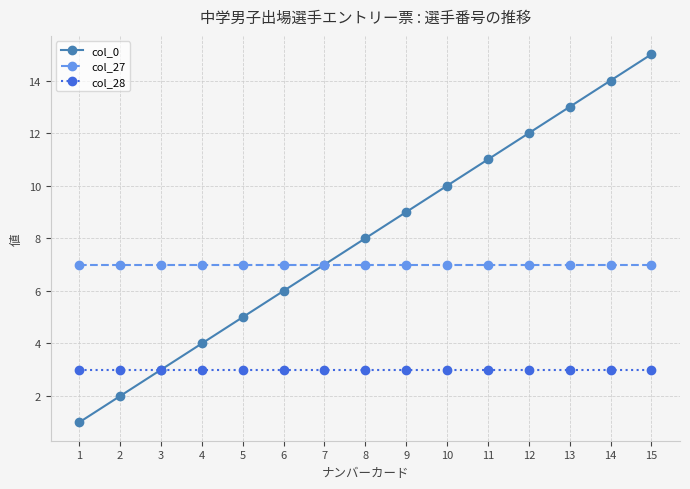

What are all the series names shown in the legend?

col_0, col_27, col_28